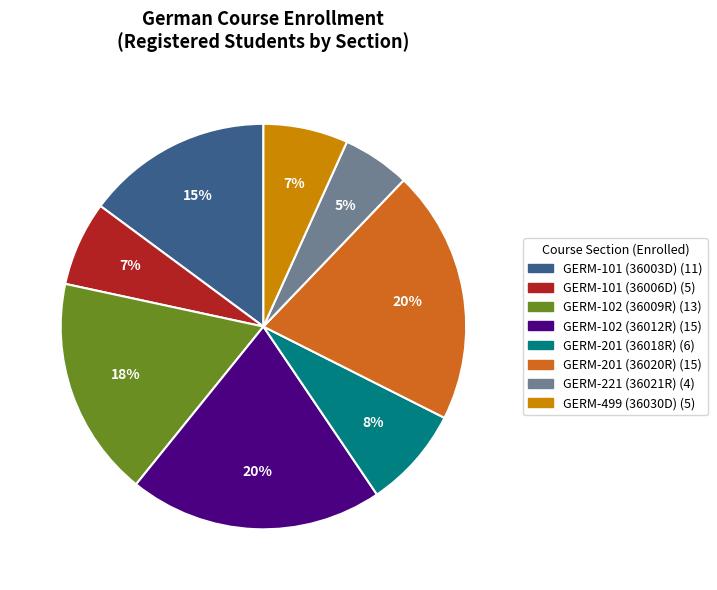

Is the sum of GERM-101 (36006D) and GERM-221 (36021R) greater than half?

No